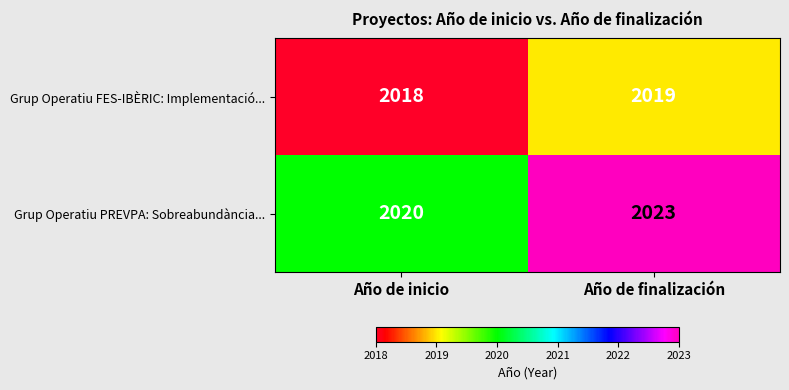

Reading left to right, extract all data points from this chart.

Grup Operatiu FES-IBÈRIC: Implementació...: 2018	2019
Grup Operatiu PREVPA: Sobreabundància...: 2020	2023